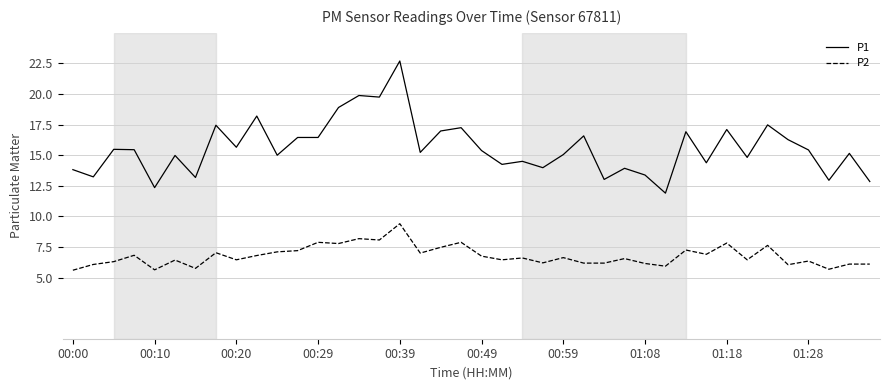

Which series has the largest range (max minus min)?

P1